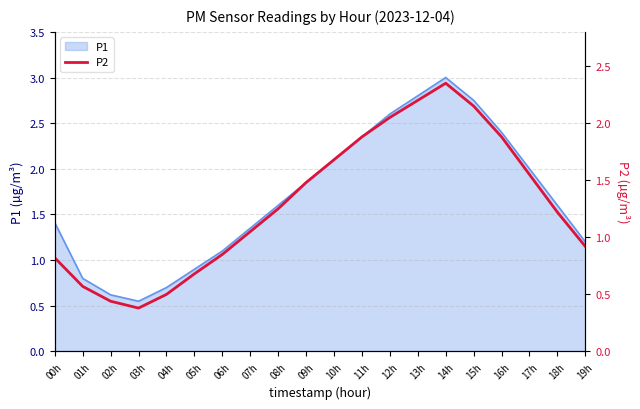

At which label does P1 first exceed 1?

00h